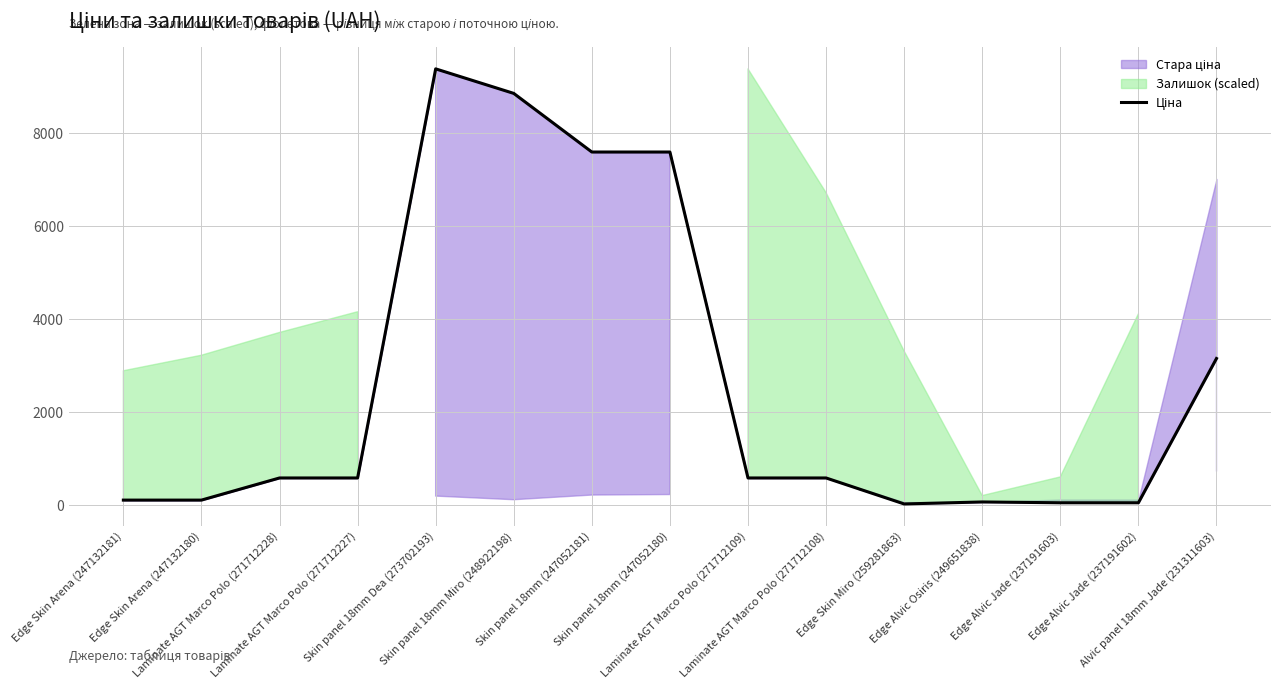

True or false: the data shows 56.6 at Edge Alvic Jade (237191603).

True